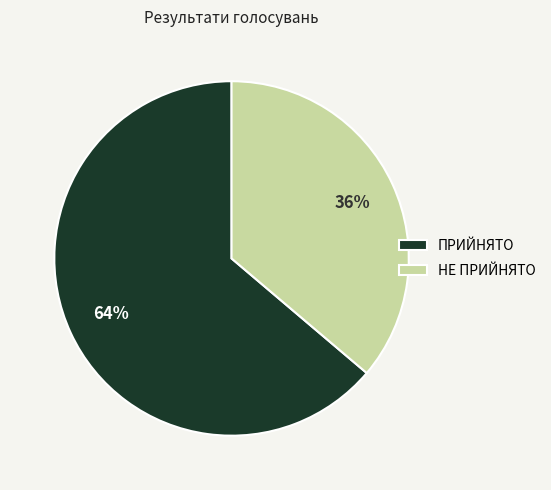

What percentage is the НЕ ПРИЙНЯТО slice, to the nearest percent?

36%